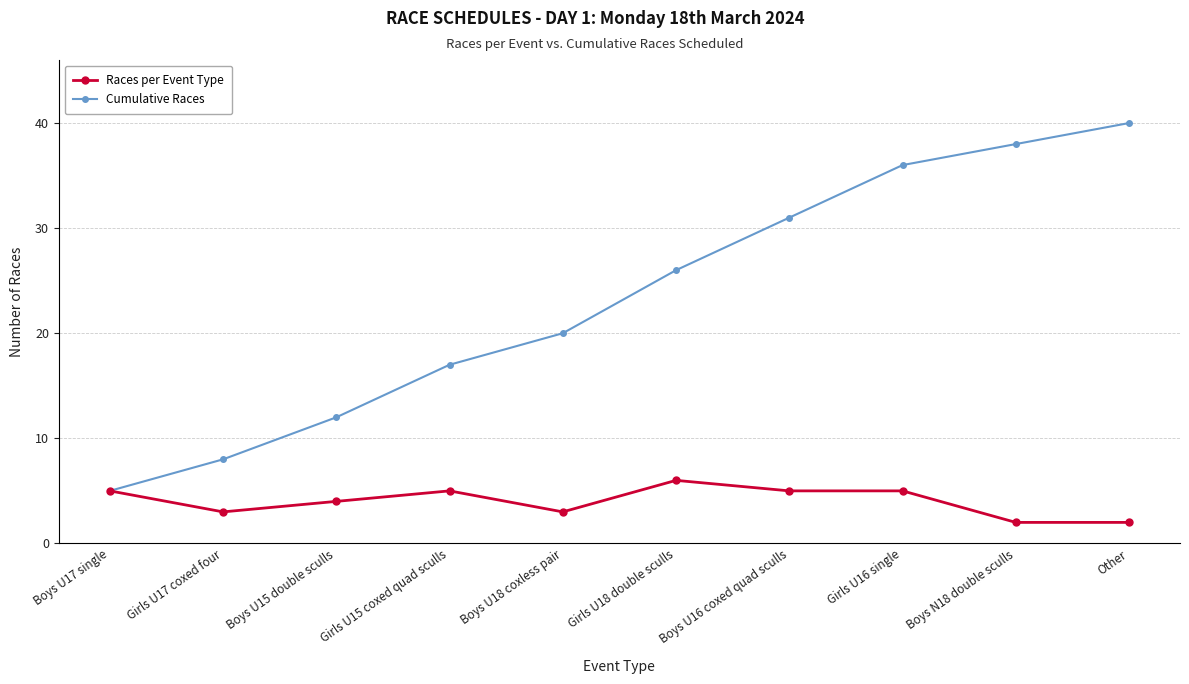

Does the chart have visible grid lines?

Yes